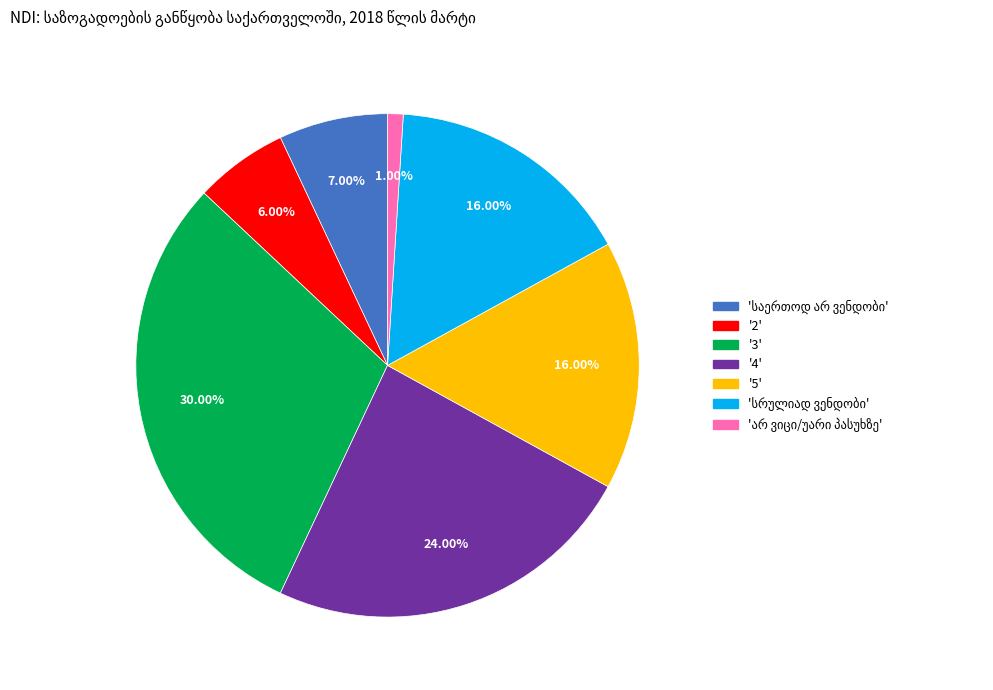

Does any single category account for the majority?

No